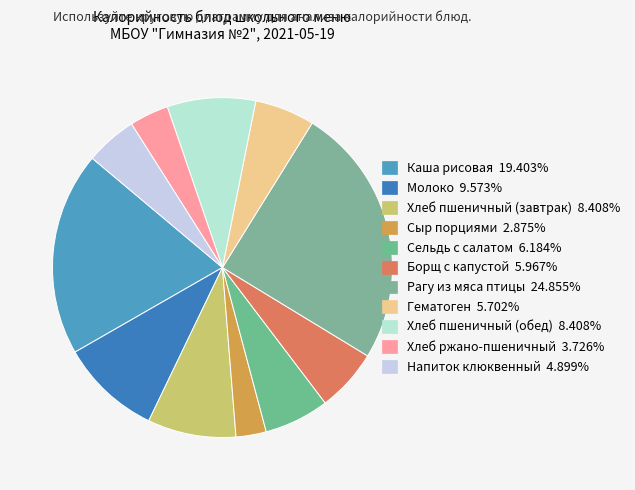

How many segments does this pie chart have?

11